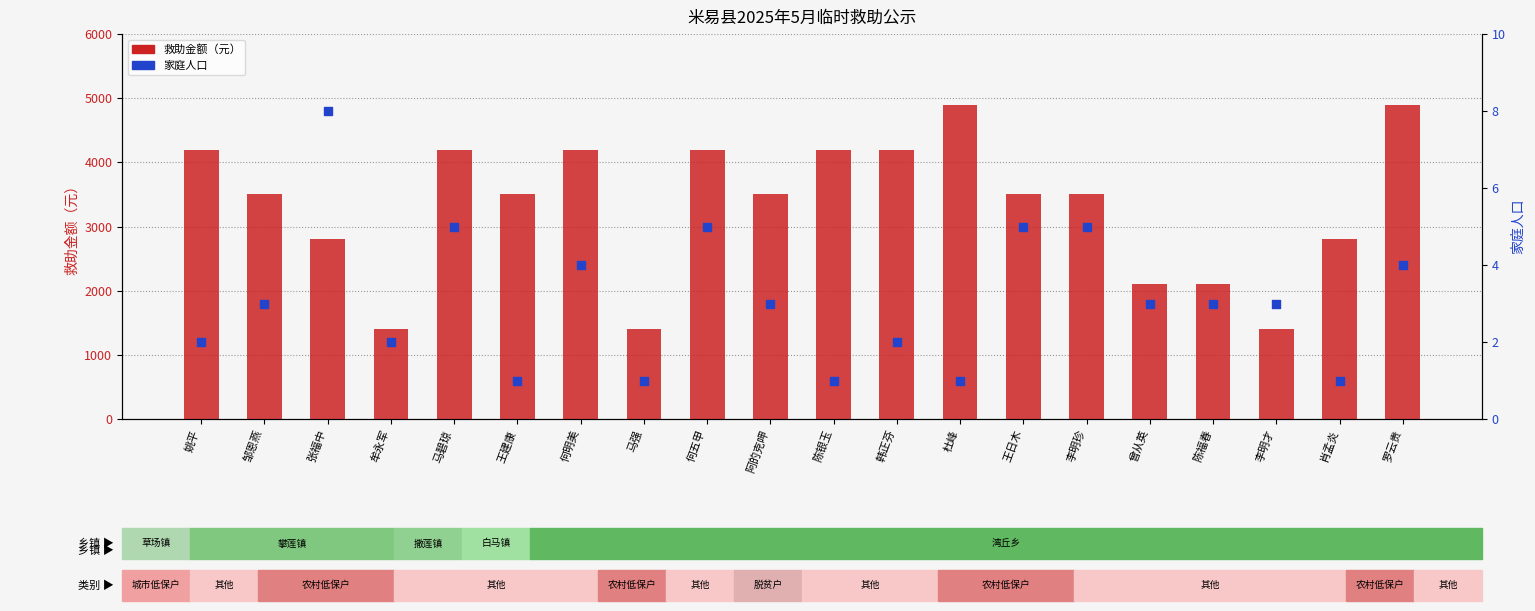

What are all the series names shown in the legend?

救助金额（元）, 家庭人口